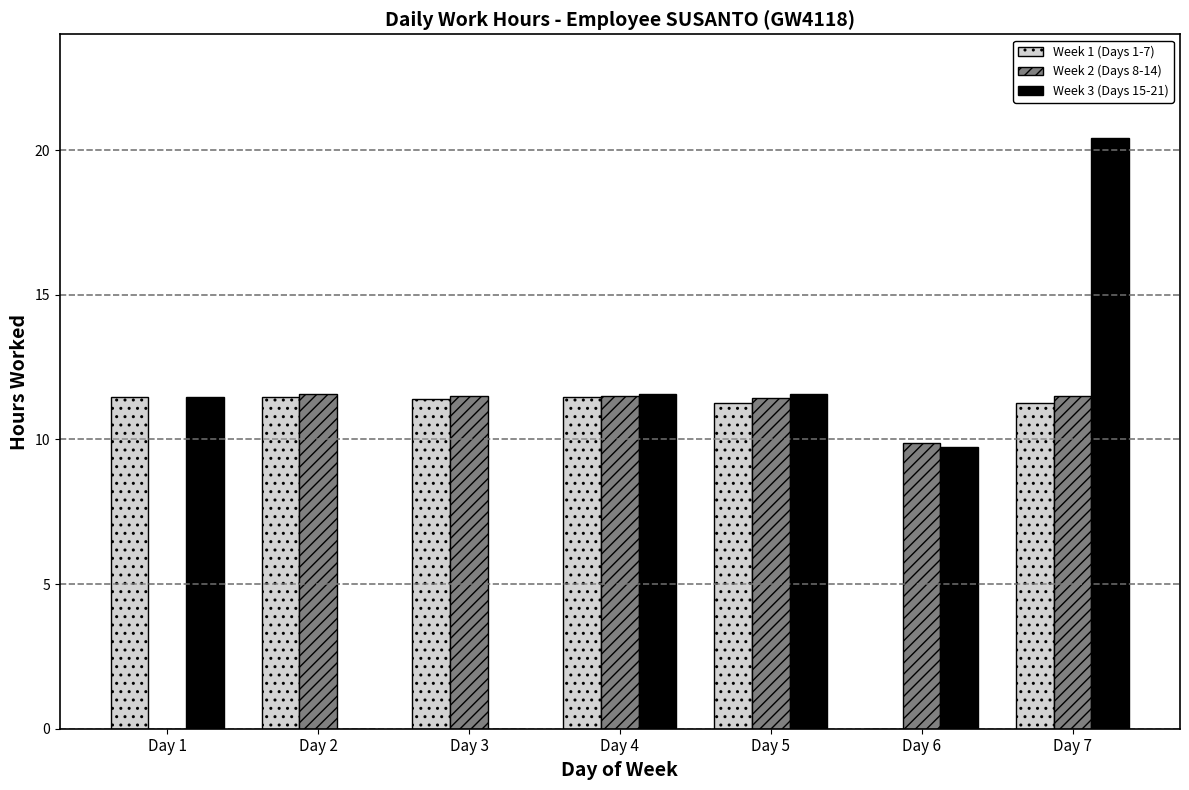

What is the highest value of the Week 2 (Days 8-14) series?

11.6